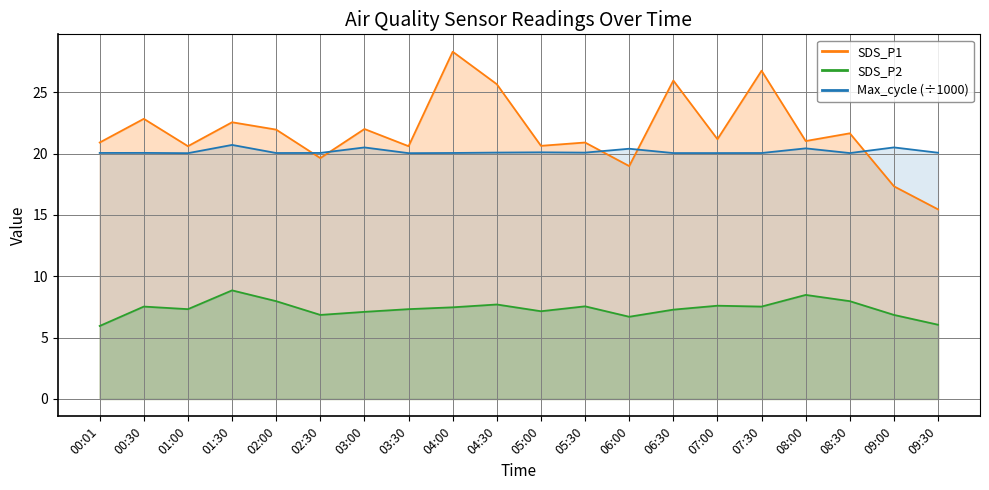

Count the number of categories in the chart.

20